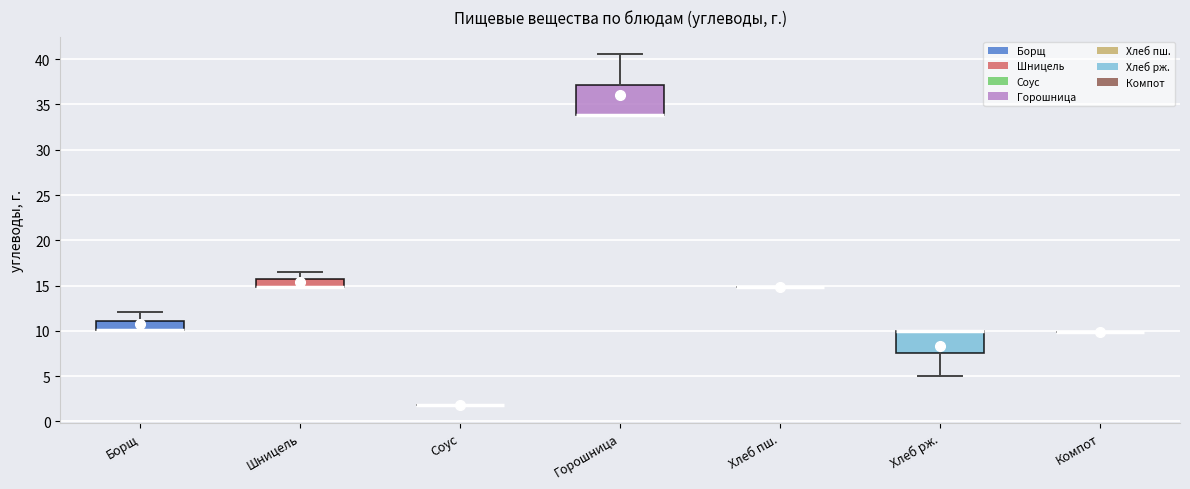

Reading left to right, transcribe this box plot: for each box, give where its median line is, the range the box spans, and where its two whiskers end, as read against the y-axis. The values are not printed on the chart, so give them approximately, as read against the axis.

Борщ: median 10.0 (drawn on the box's lower edge), box 10.0 to 11.0, whiskers 10.0 to 12.0
Шницель: median 15.0 (drawn on the box's lower edge), box 15.0 to 15.5, whiskers 15.0 to 16.5
Соус: box collapsed to a line at 2.0, whiskers 2.0 to 2.0
Горошница: median 34.0 (drawn on the box's lower edge), box 34.0 to 37.0, whiskers 34.0 to 40.5
Хлеб пш.: box collapsed to a line at 15.0, whiskers 15.0 to 15.0
Хлеб рж.: median 10.0 (drawn on the box's upper edge), box 7.5 to 10.0, whiskers 5.0 to 10.0
Компот: box collapsed to a line at 10.0, whiskers 10.0 to 10.0